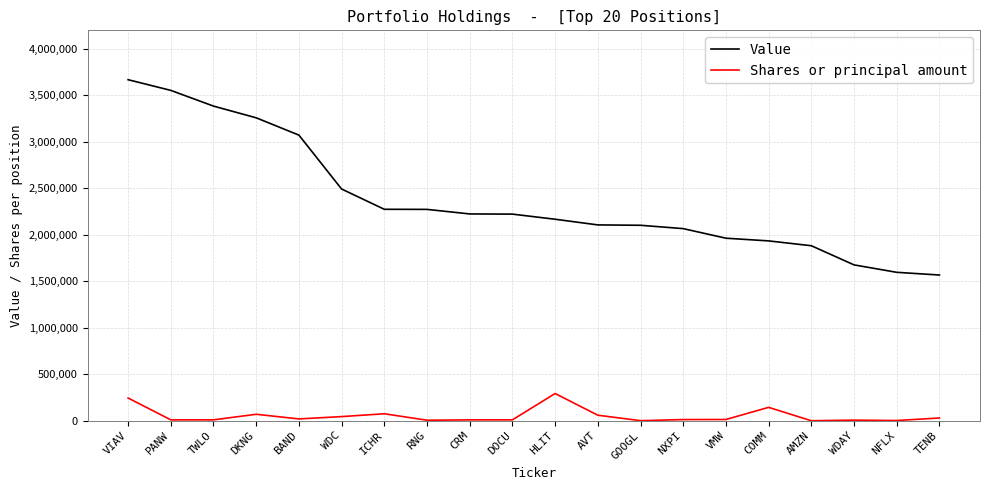

At which category does Shares or principal amount reach its first local peak?

DKNG